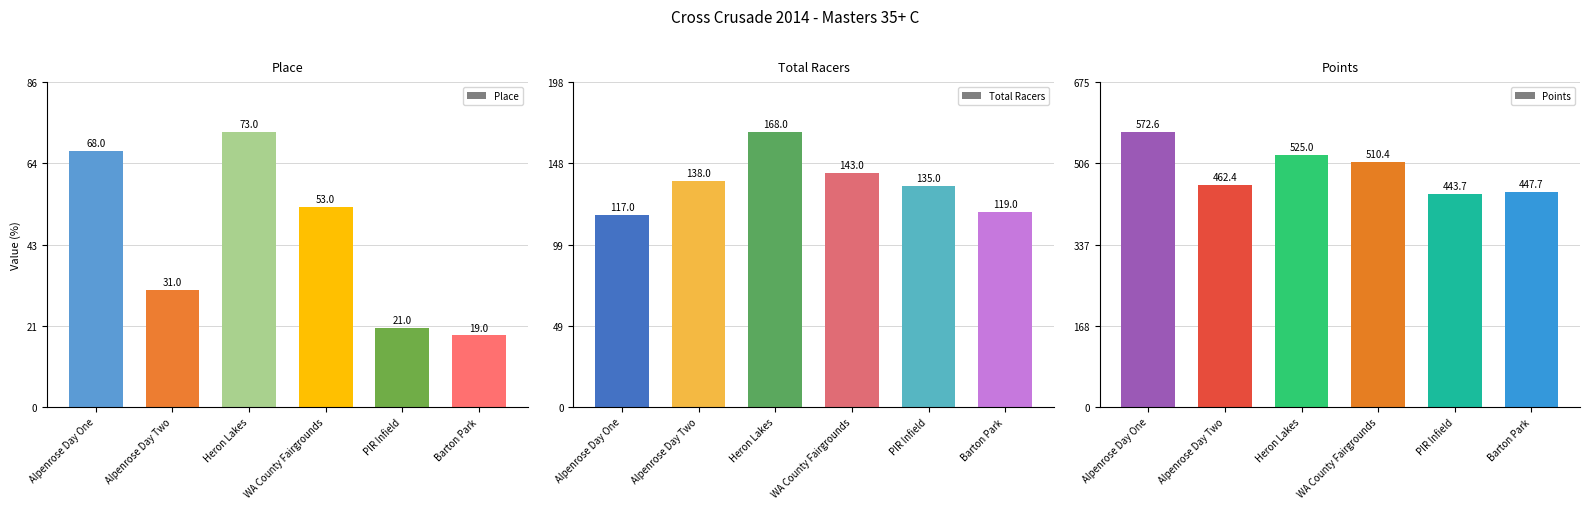

How many bars are there in total?

18